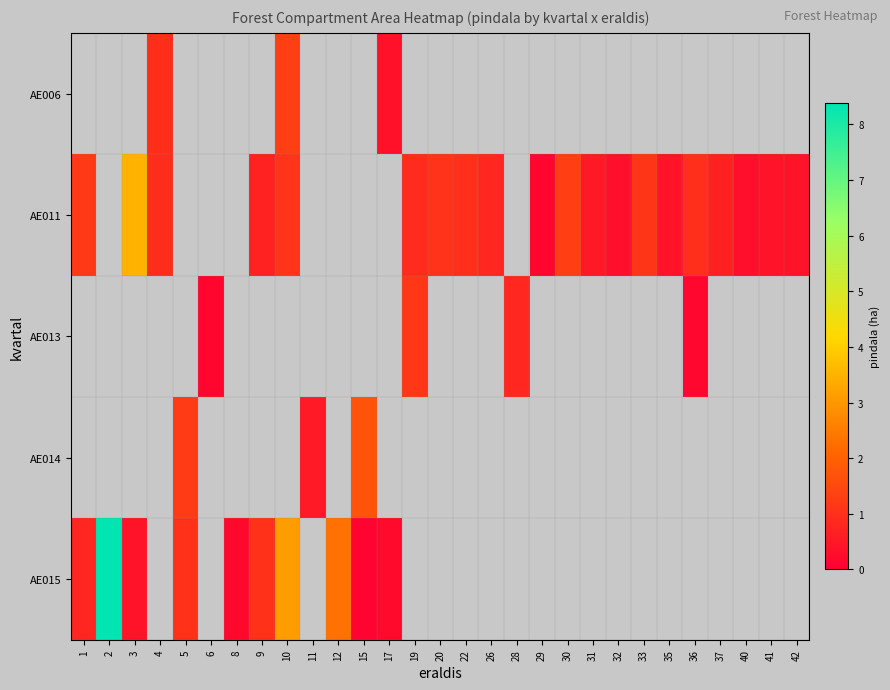

Which series has the largest range (max minus min)?

row_4